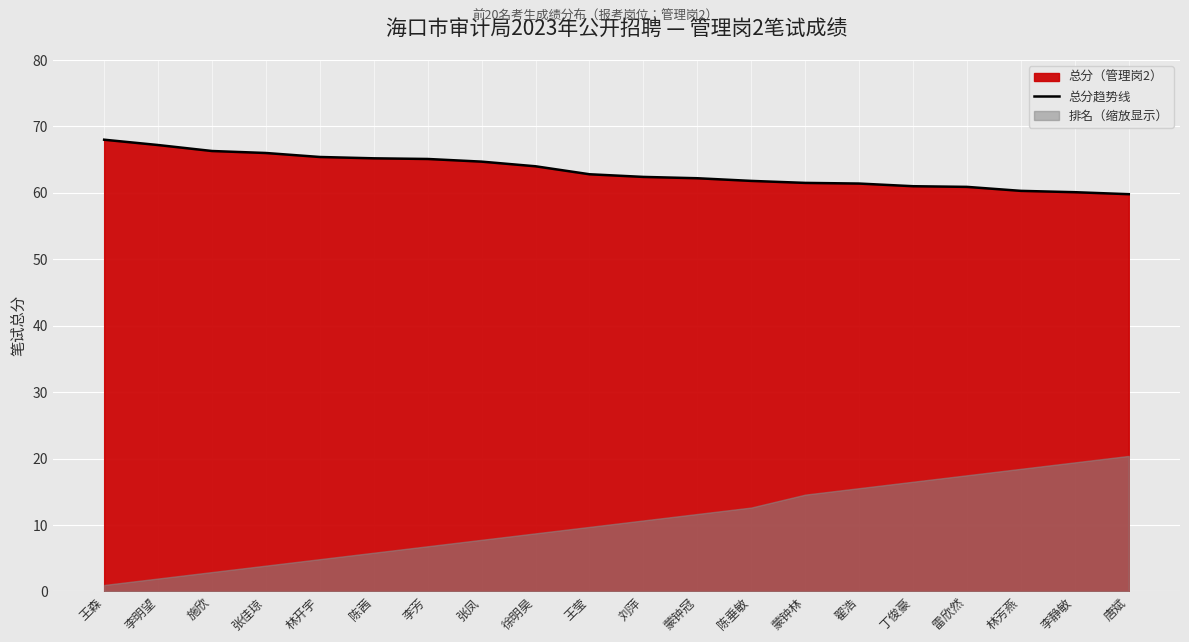

Count the number of categories in the chart.

20